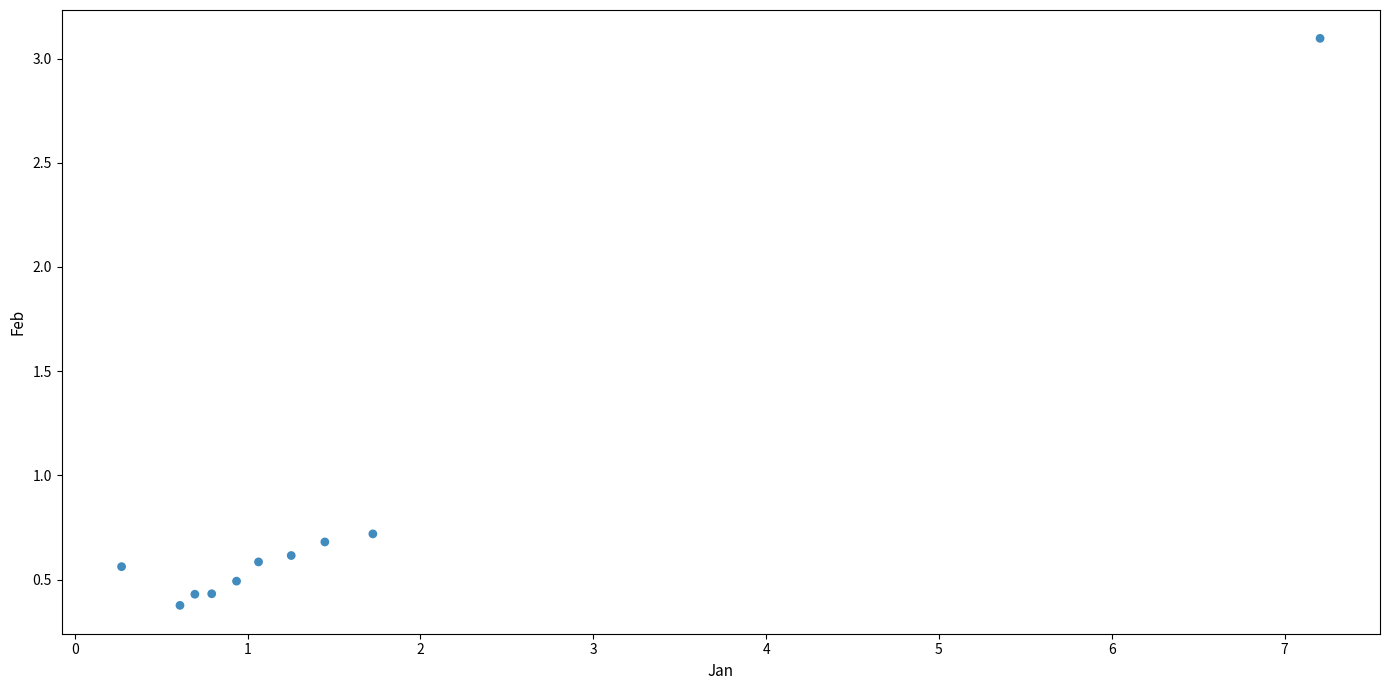

What is the average Y value?

0.8